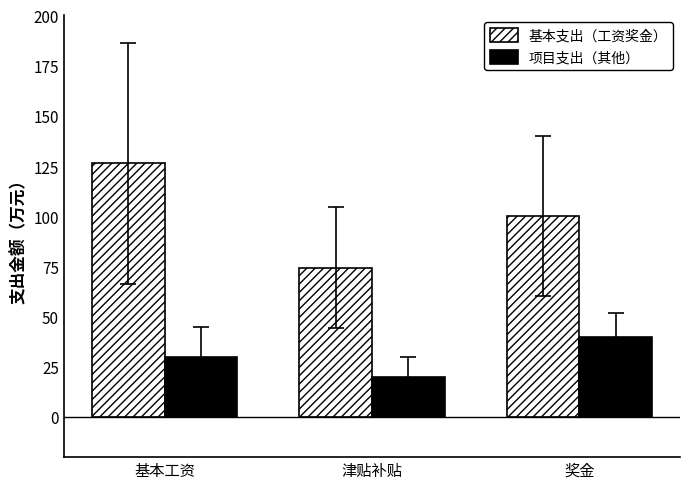

Where does the 基本支出（工资奖金） series first go above 100?

基本工资